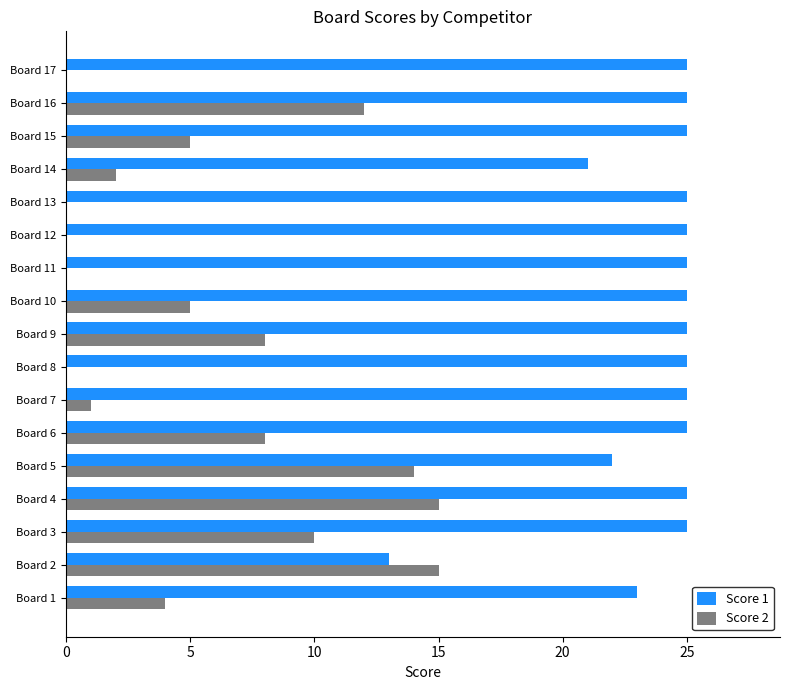

The Score 2 series shows 1 at Board 14. True or false?

False